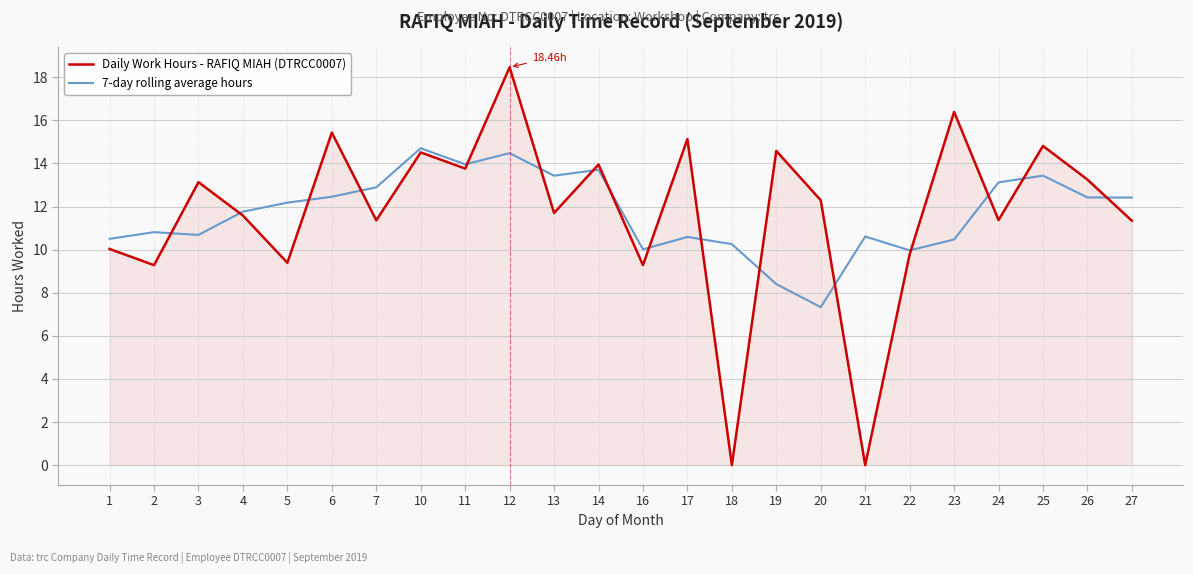

Where does the Daily Work Hours - RAFIQ MIAH (DTRCC0007) series first go above 12?

3